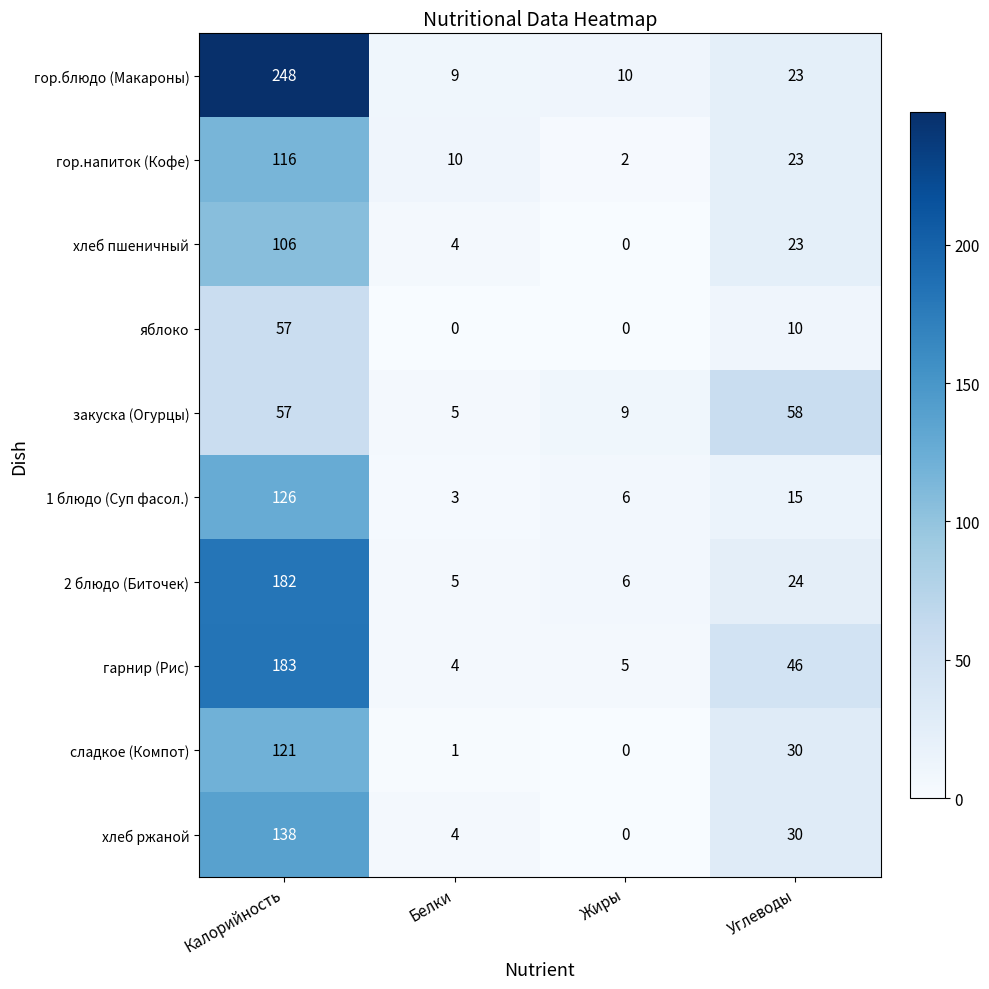

At which label does гарнир (Рис) first exceed 46?

Калорийность